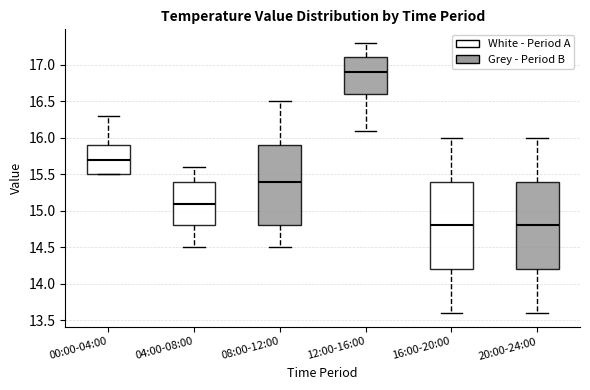

Reading left to right, transcribe this box plot: for each box, give where its median line is, the range the box spans, and where its two whiskers end, as read against the y-axis. The values are not printed on the chart, so give them approximately, as read against the axis.

00:00-04:00: median 15.7, box 15.5 to 15.9, whiskers 15.5 to 16.3
04:00-08:00: median 15.1, box 14.8 to 15.4, whiskers 14.5 to 15.6
08:00-12:00: median 15.4, box 14.8 to 15.9, whiskers 14.5 to 16.5
12:00-16:00: median 16.9, box 16.6 to 17.1, whiskers 16.1 to 17.3
16:00-20:00: median 14.8, box 14.2 to 15.4, whiskers 13.6 to 16.0
20:00-24:00: median 14.8, box 14.2 to 15.4, whiskers 13.6 to 16.0